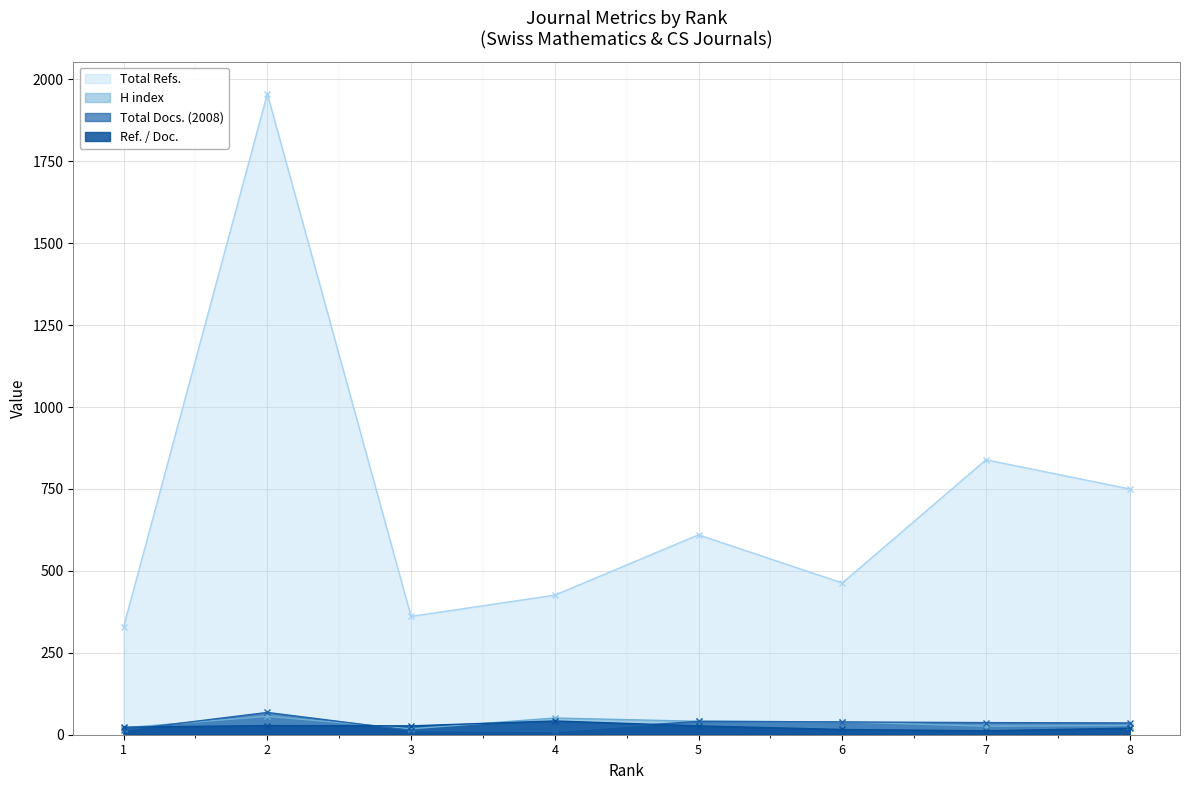

What are all the series names shown in the legend?

Total Refs., H index, Total Docs. (2008), Ref. / Doc.